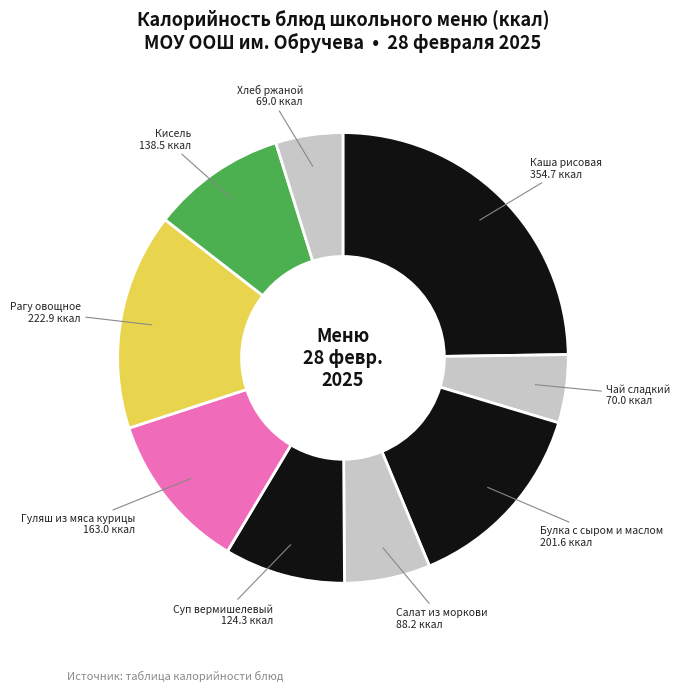

Do Кисель and Рагу овощное together represent more than half of the pie?

No